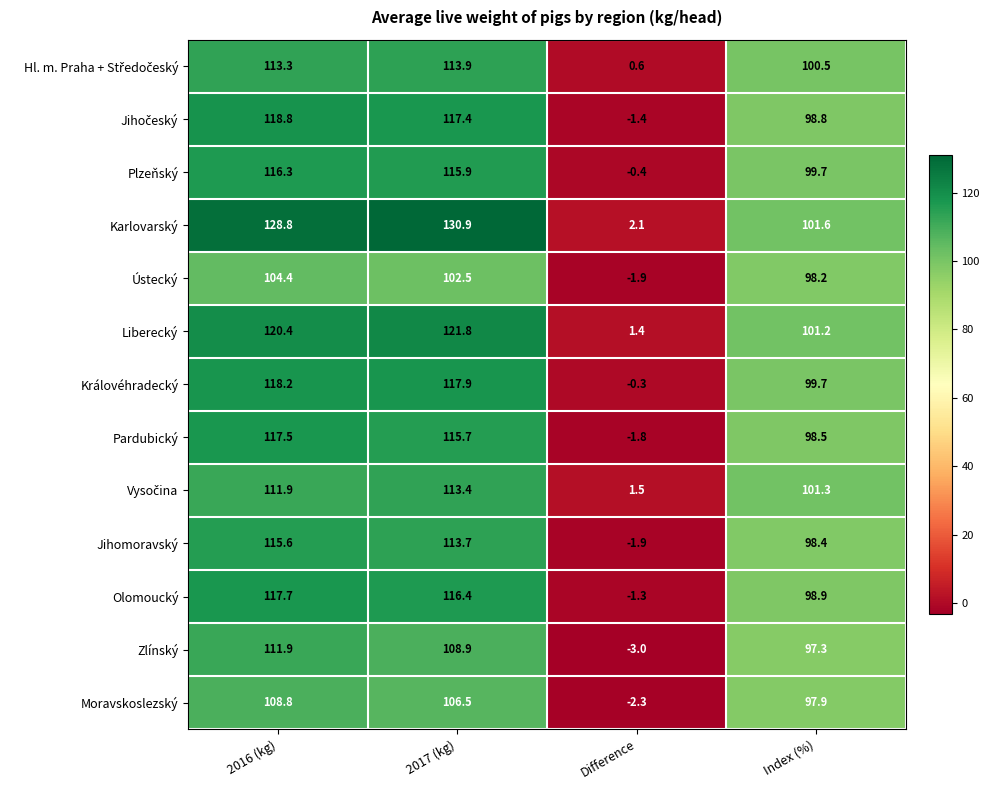

Where is Jihomoravský nearest to the value 56?

Index (%)